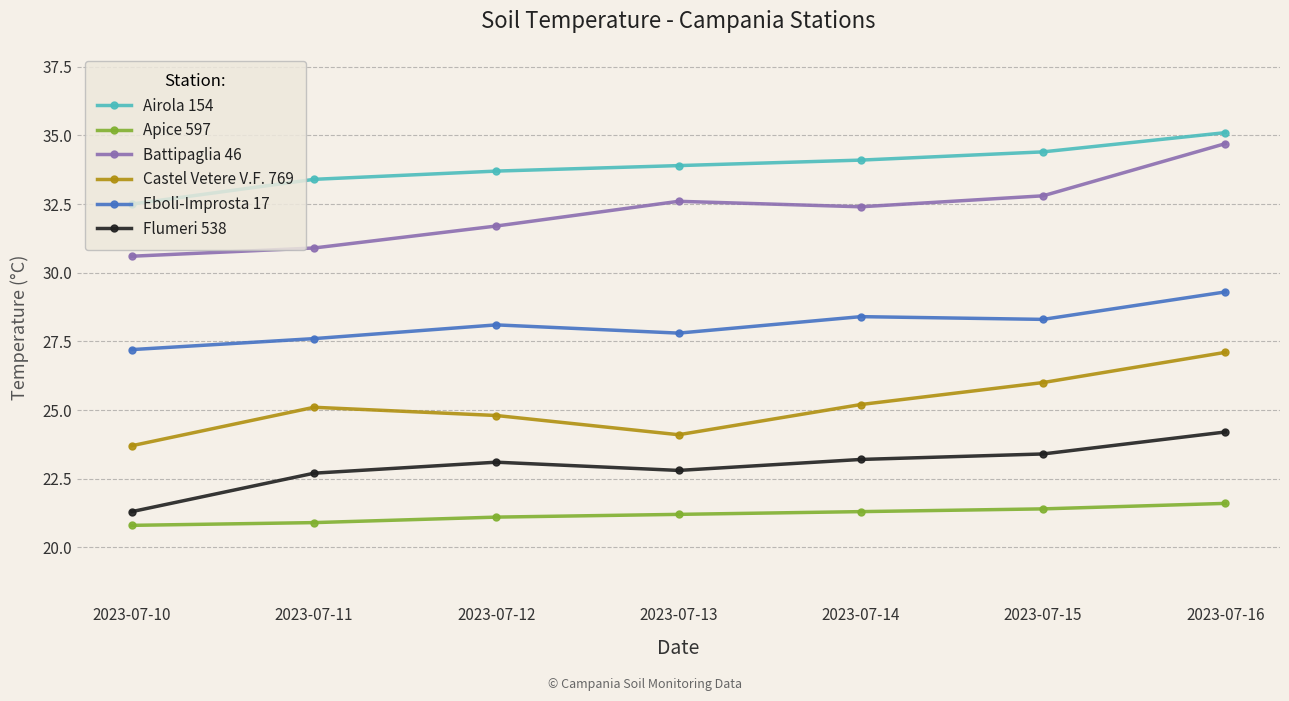

What are all the series names shown in the legend?

Airola 154, Apice 597, Battipaglia 46, Castel Vetere V.F. 769, Eboli-Improsta 17, Flumeri 538